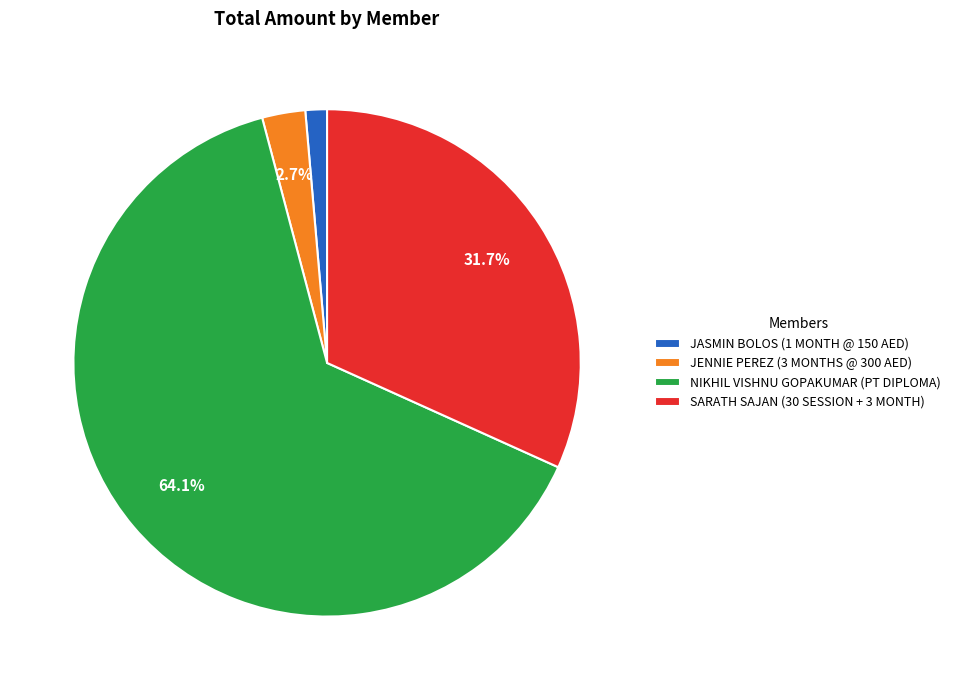

Is the sum of NIKHIL VISHNU GOPAKUMAR (PT DIPLOMA) and JASMIN BOLOS (1 MONTH @ 150 AED) greater than half?

Yes